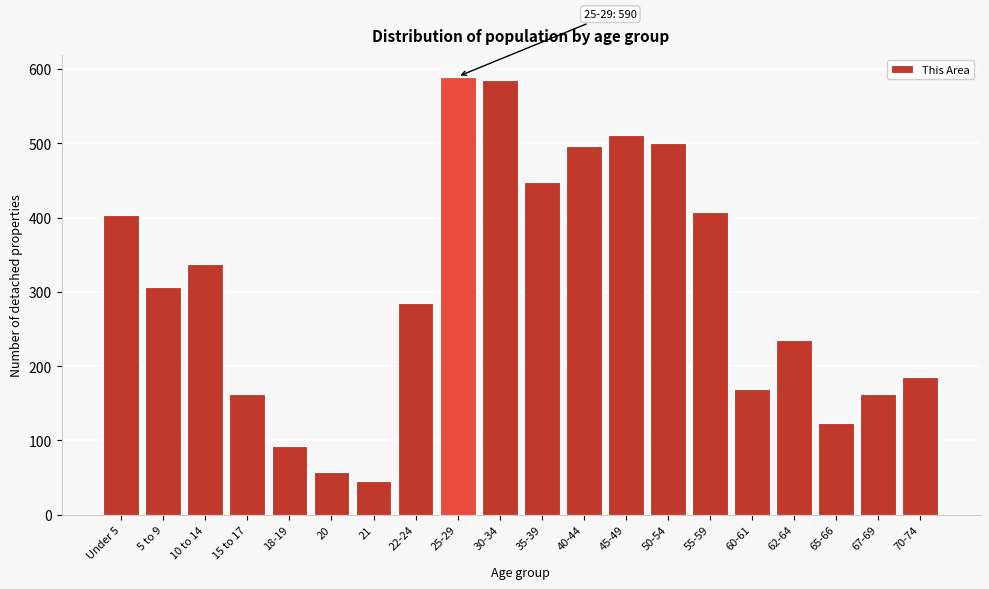

Is it true that the value at 30-34 is 585?

True